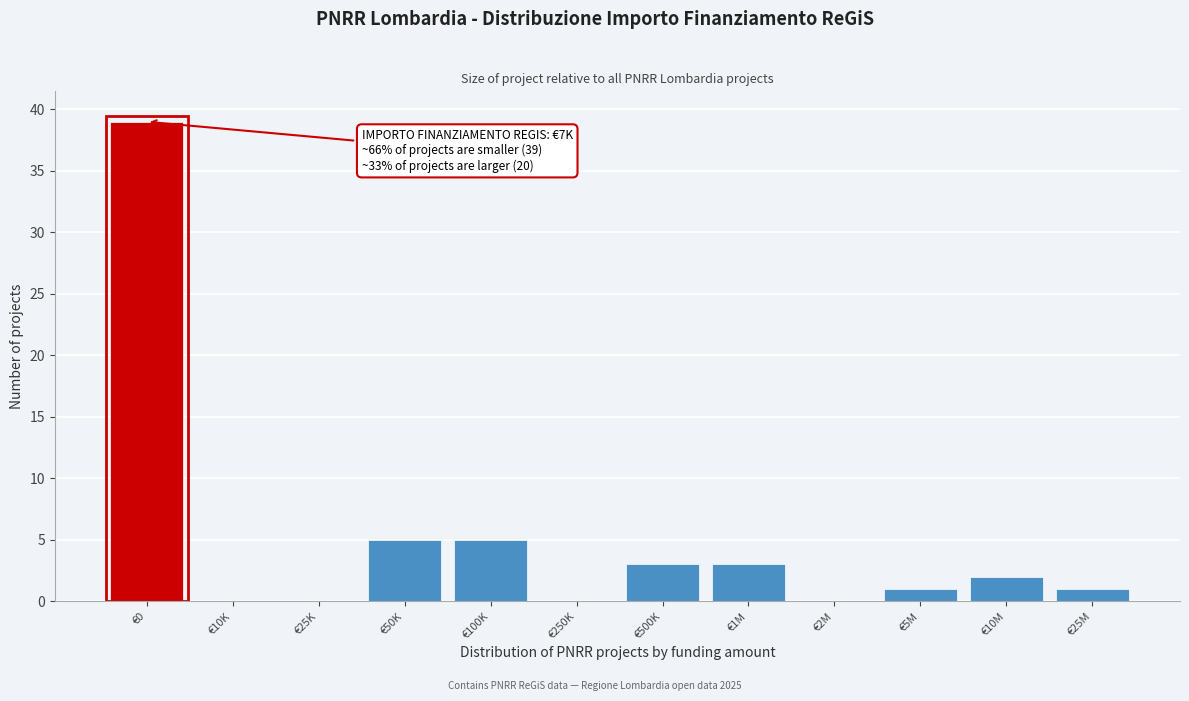

Reading left to right, transcribe all the data shown in this chart.

€0=39	€10K=0	€25K=0	€50K=5	€100K=5	€250K=0	€500K=3	€1M=3	€2M=0	€5M=1	€10M=2	€25M=1